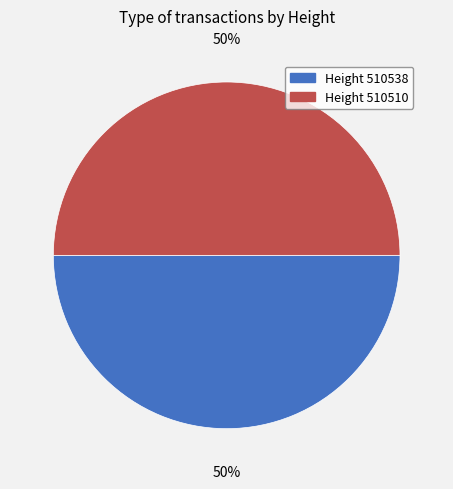

To the nearest percent, what is the average slice percentage?

50%